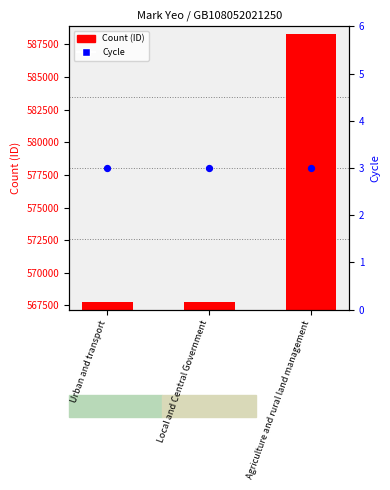

Which series has the largest total across all categories?

Count (ID)